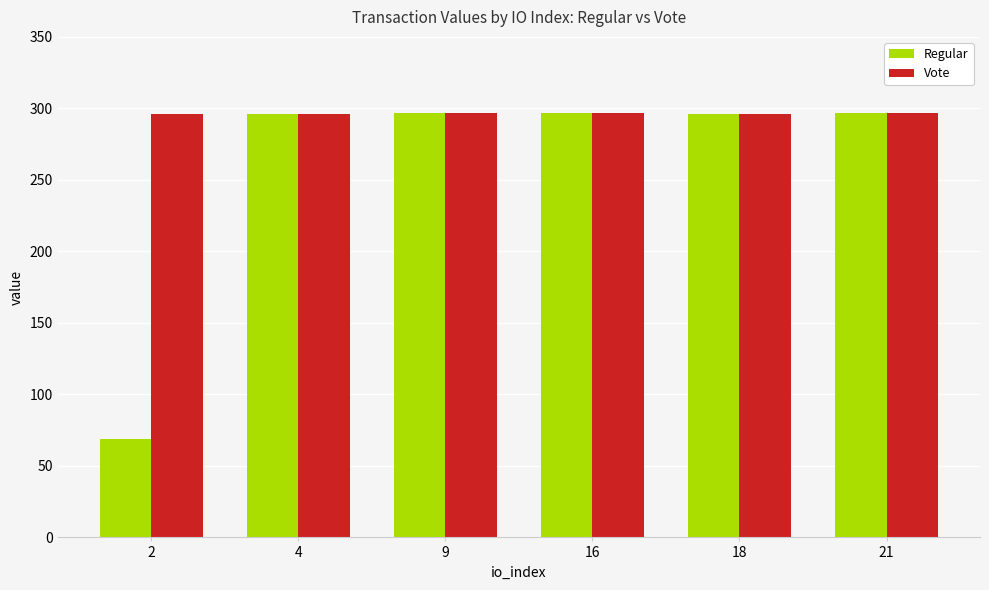

Is the value of Vote at 9 greater than the value of Regular at 2?

Yes